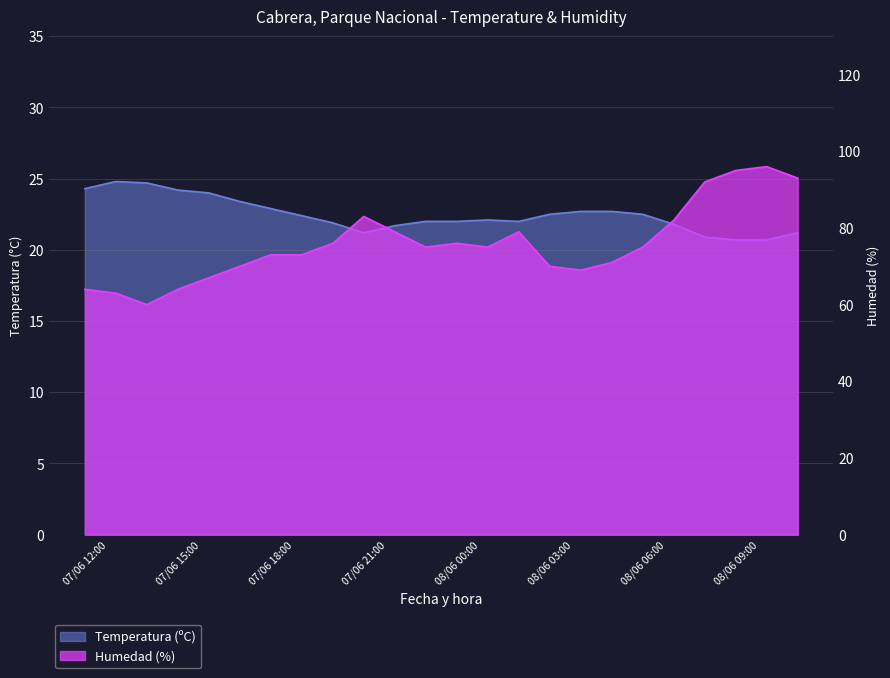

Where is the first local minimum for Humedad (%)?

07/06 14:00